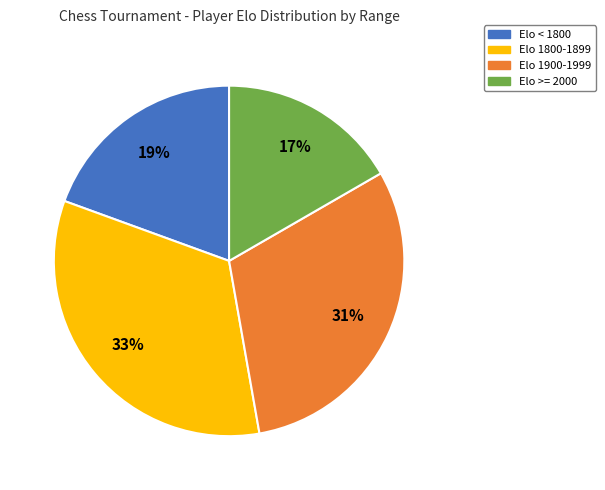

Is there a majority slice in this chart?

No